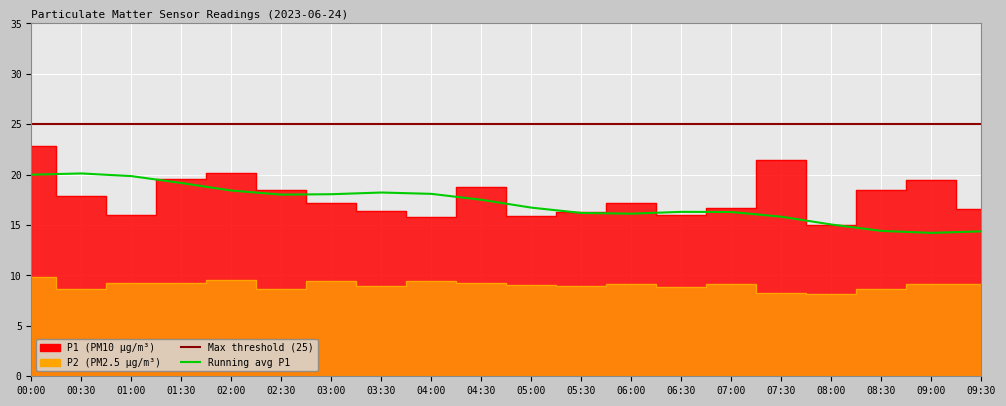

What is the maximum value shown in the chart?

22.9